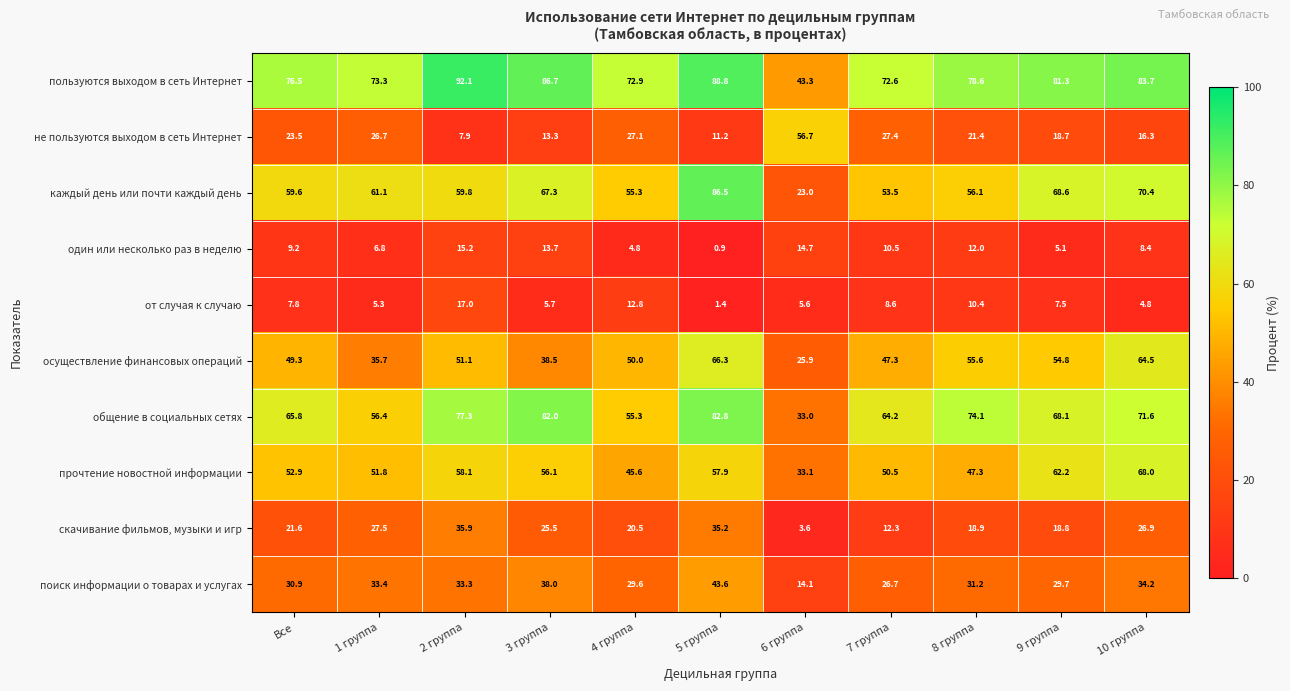

The пользуются выходом в сеть Интернет series shows 126.0 at 3 группа. True or false?

False